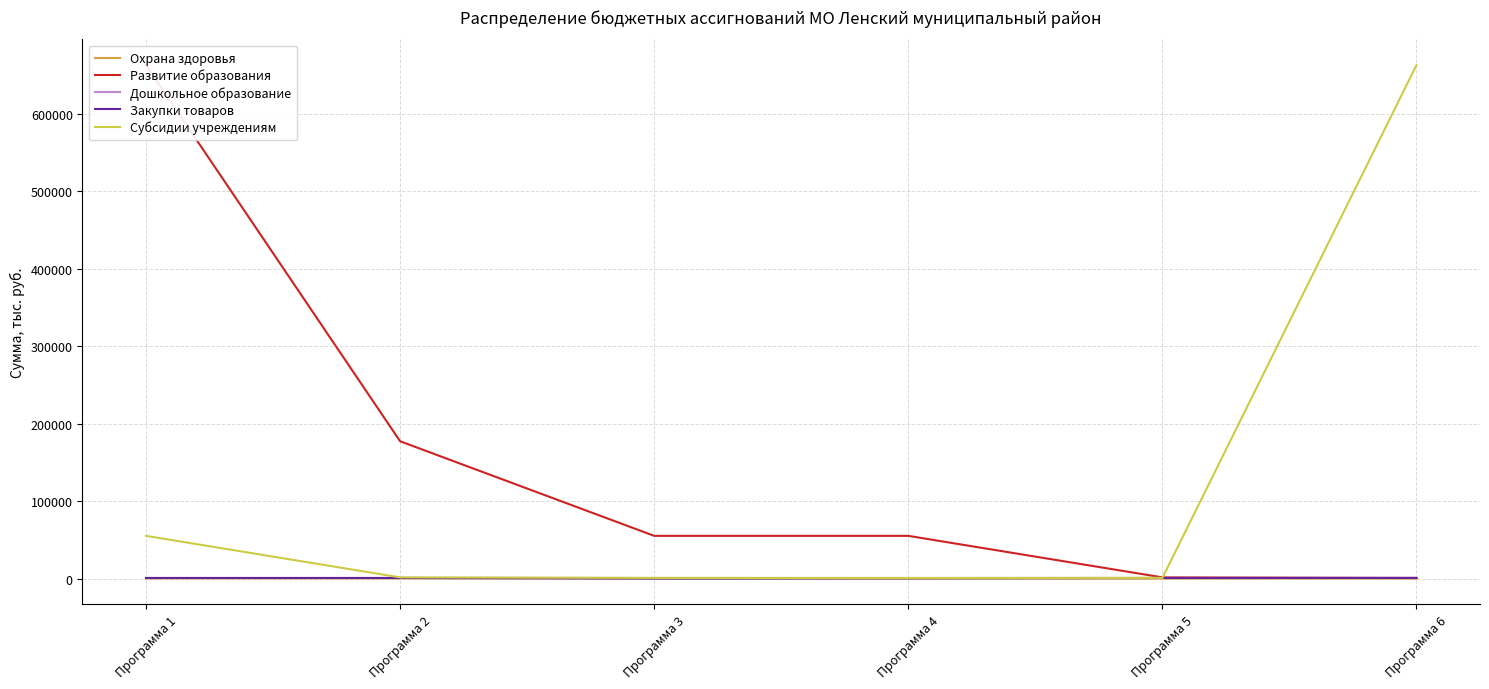

What is the sum of all Развитие образования values?

952232.5